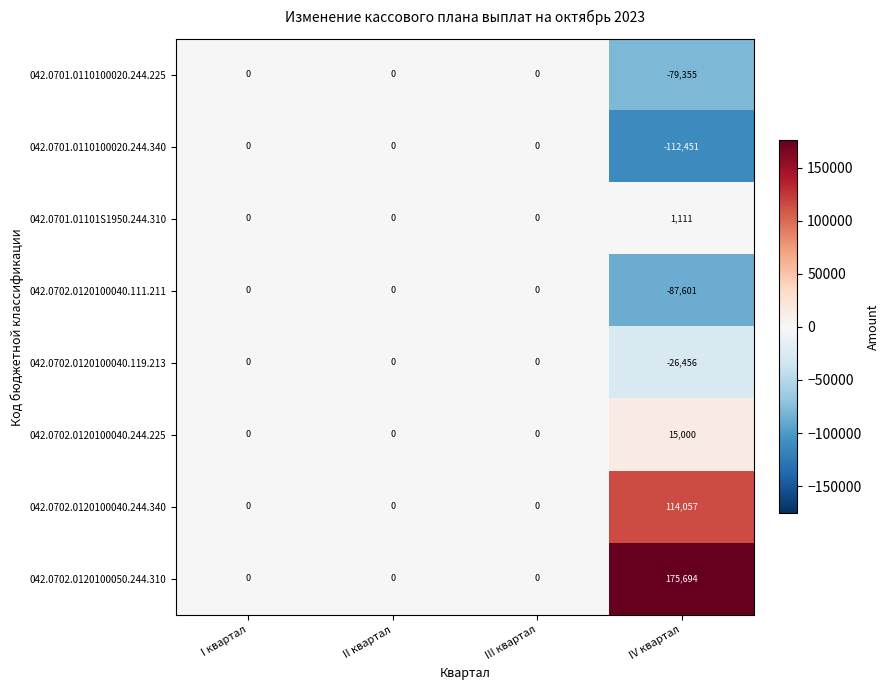

Which series has the largest total across all categories?

042.0702.0120100050.244.310